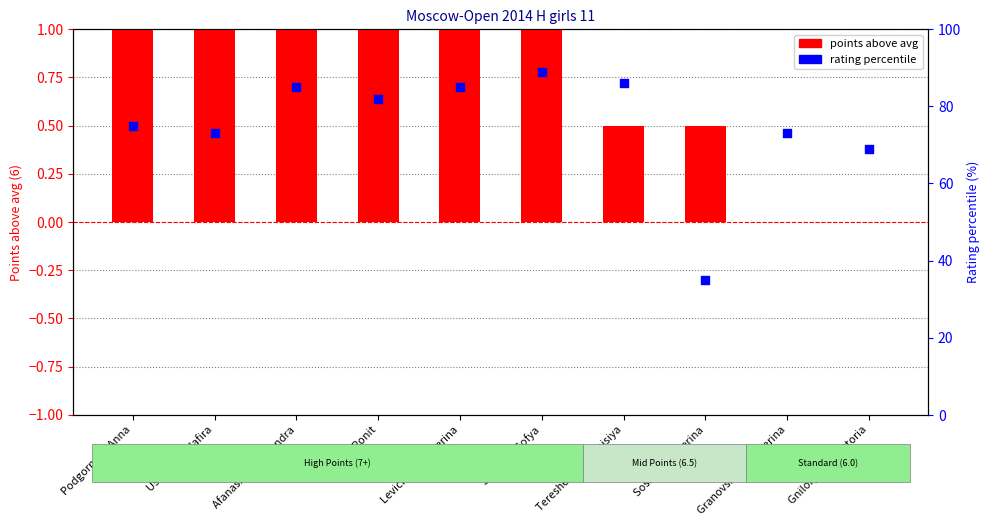

At how many categories does at least one series exceed 47?

9